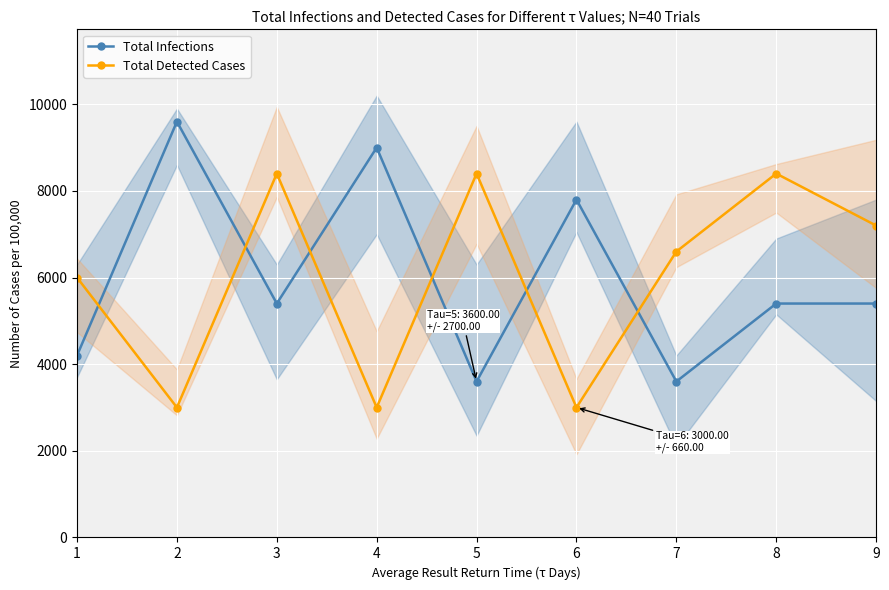

The Total Infections series shows 3987 at 2. True or false?

False